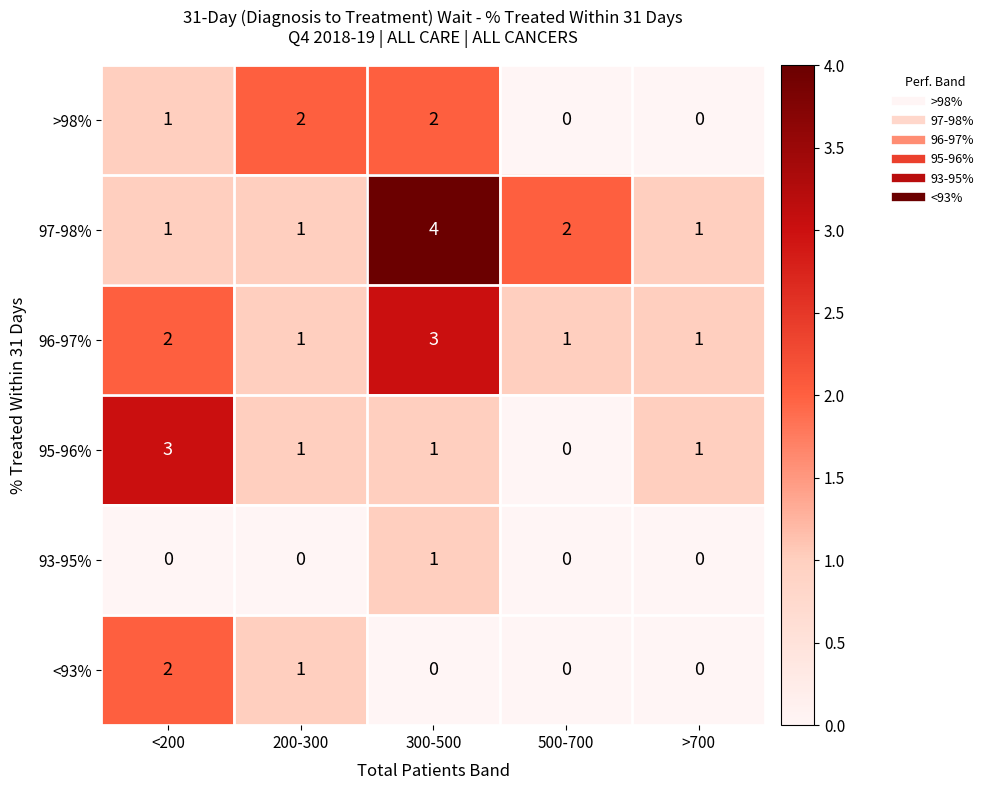

Which series has the largest total across all categories?

97-98%